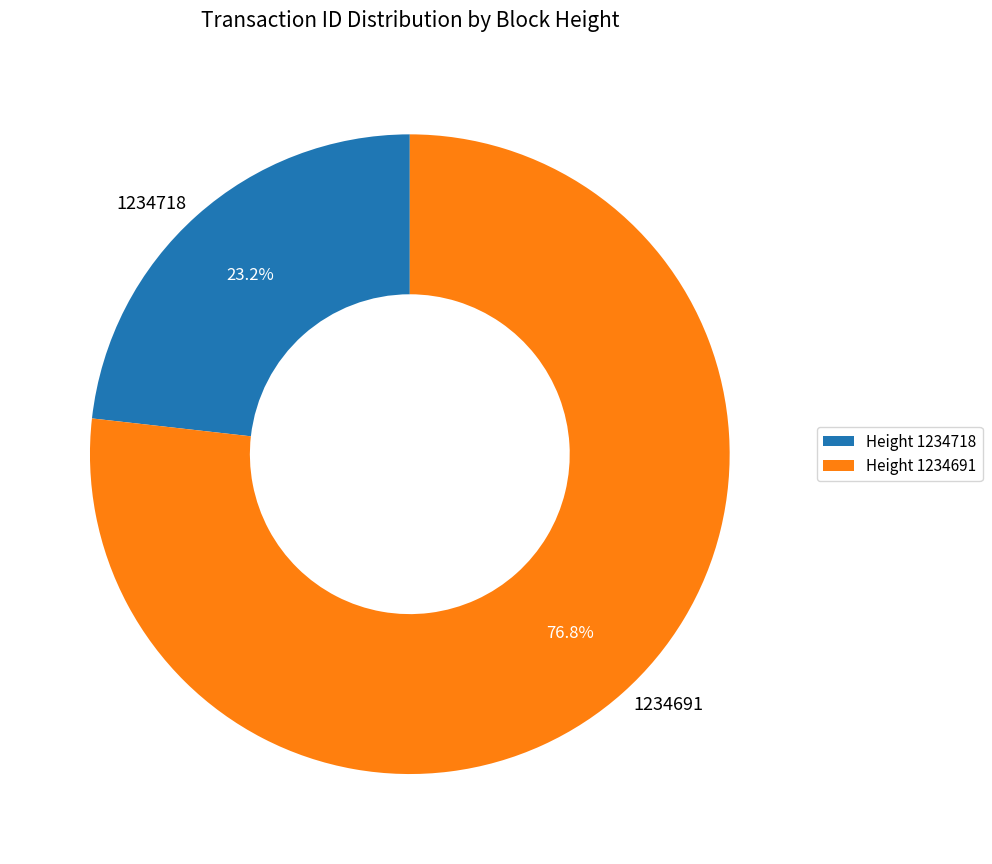

What is the ratio of the value at 1234718 to the value at 1234691?

0.3